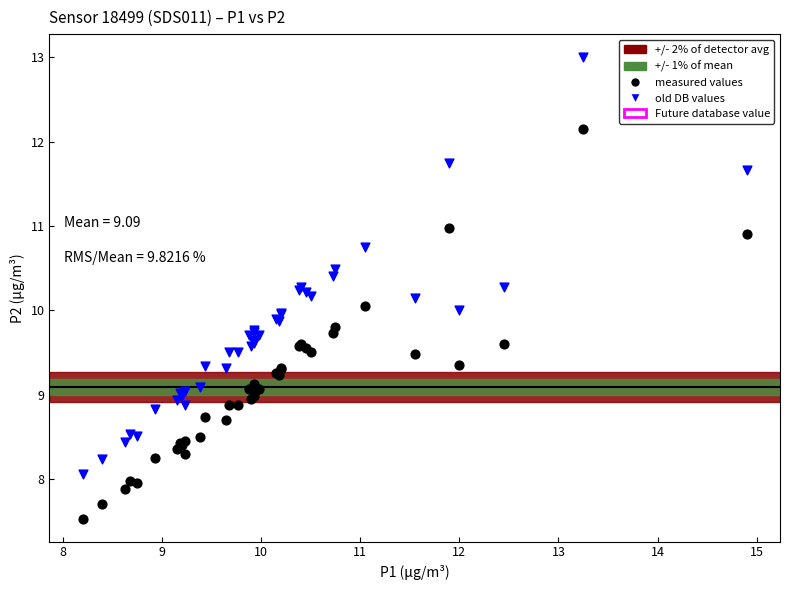

Which series contains the highest Y value?

old DB values